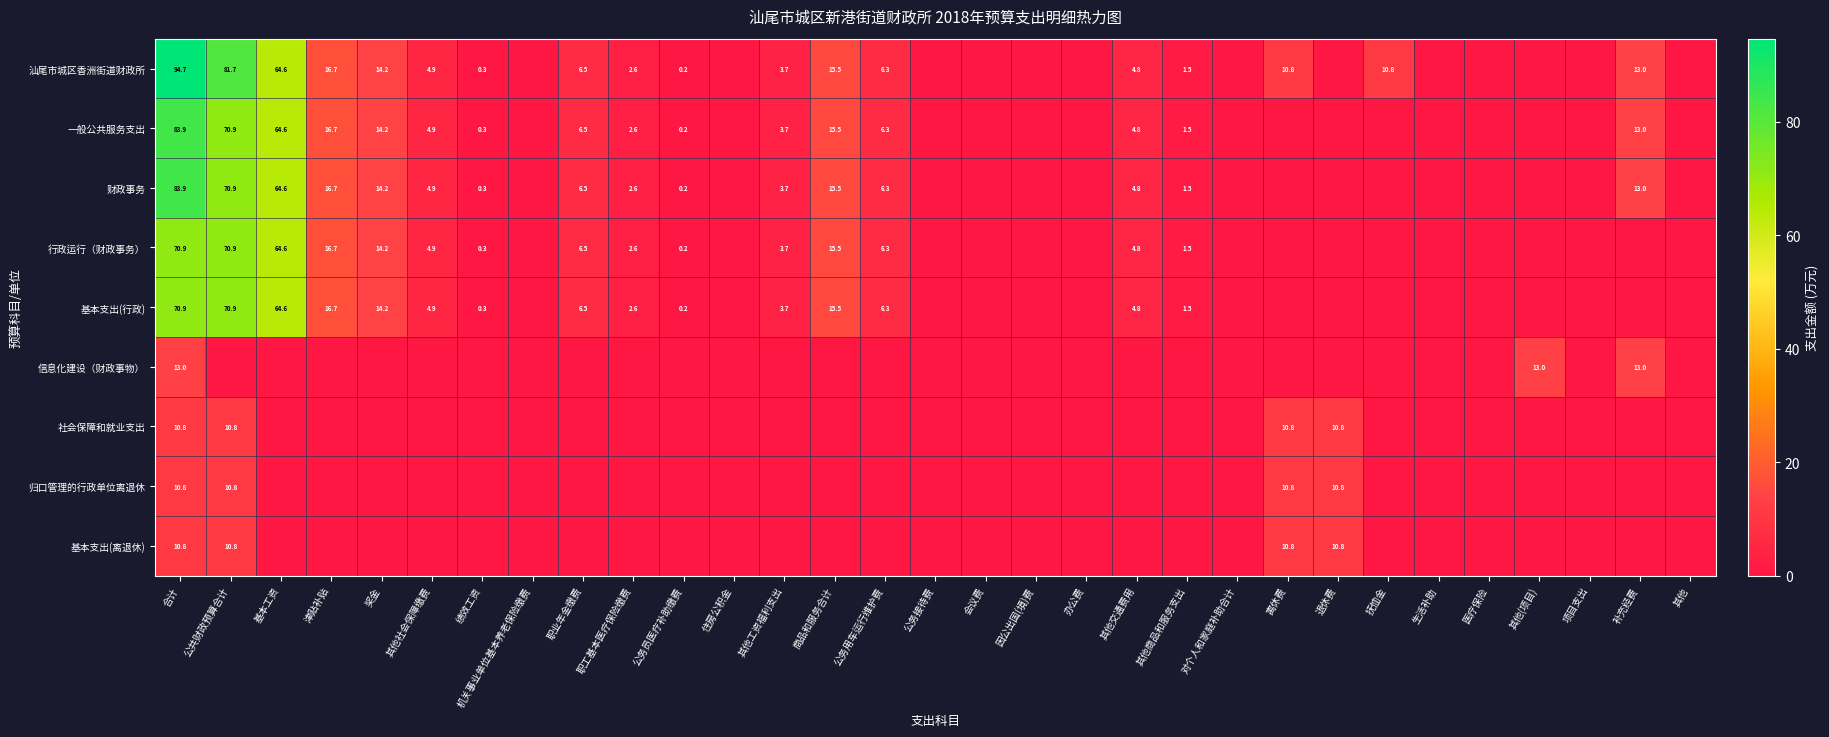

What is the maximum value shown in the chart?

94.7